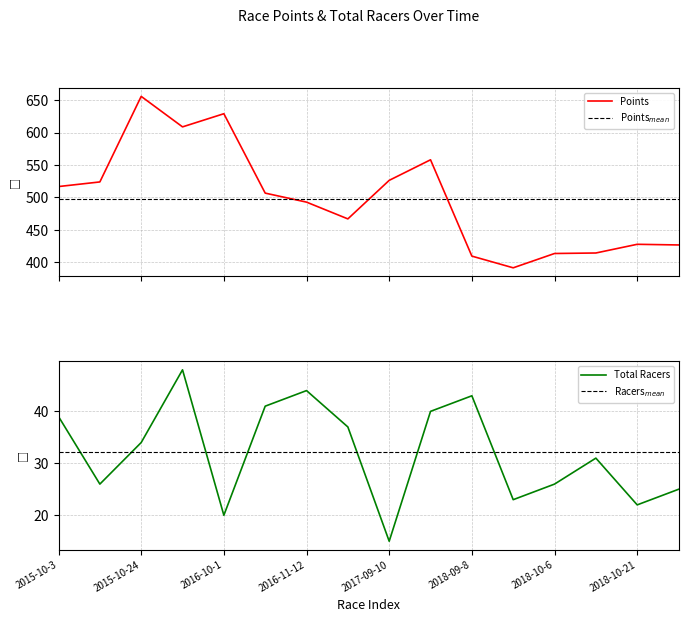

At which label is Points closest to 523?

2015-10-10